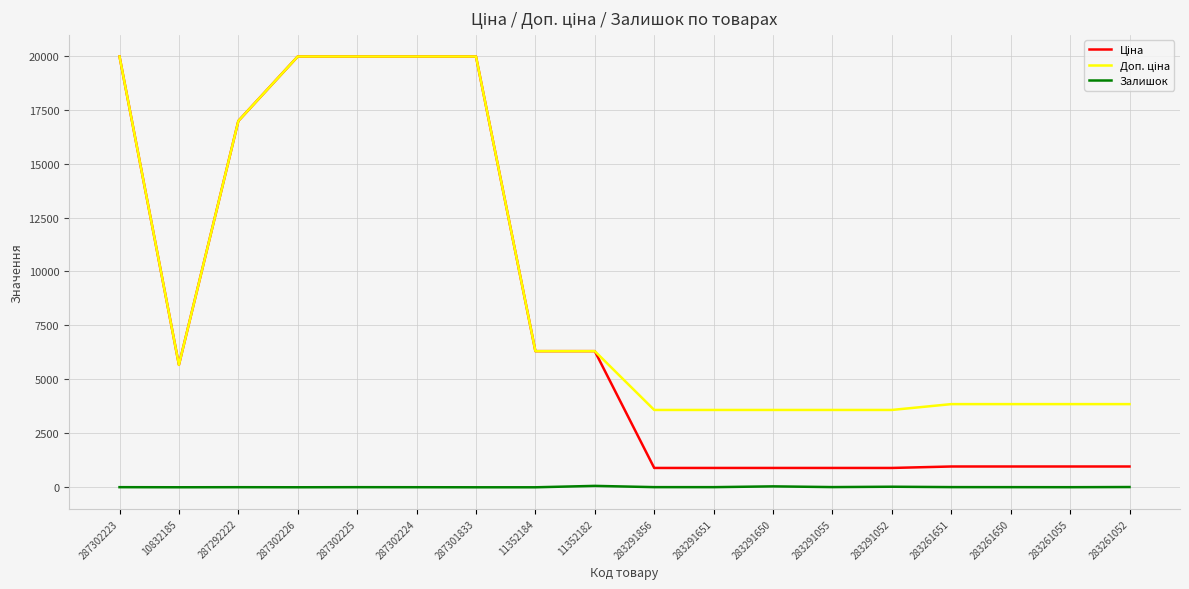

What is the greatest value displayed?

19964.2